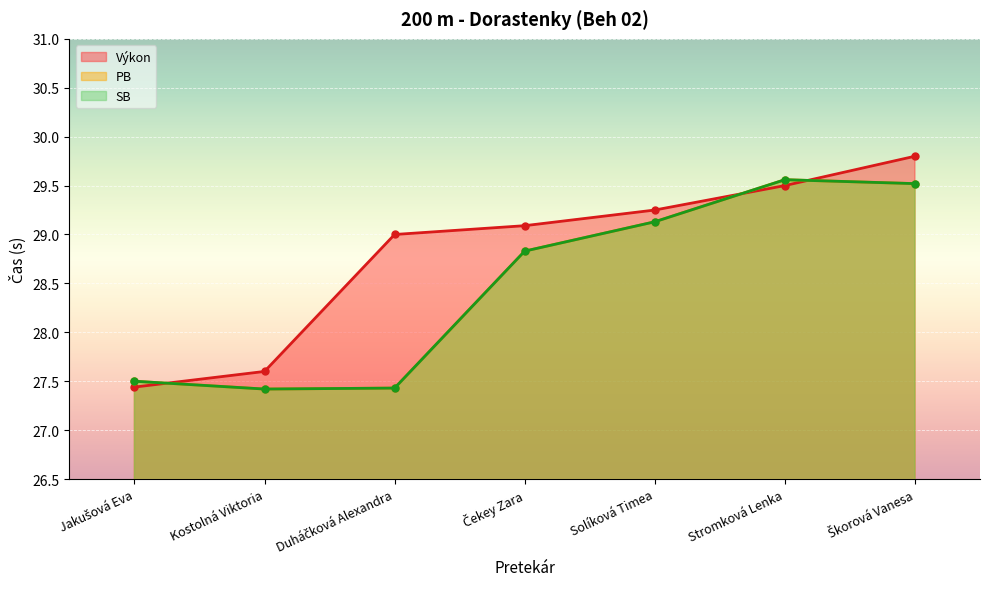

How many values in the PB series exceed 28?

4